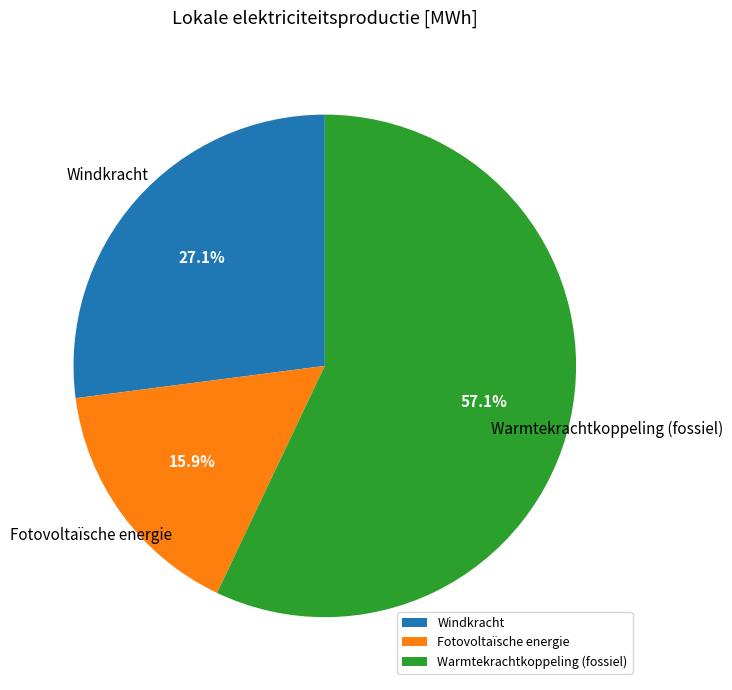

What is the largest slice in the pie chart?

Warmtekrachtkoppeling (fossiel)